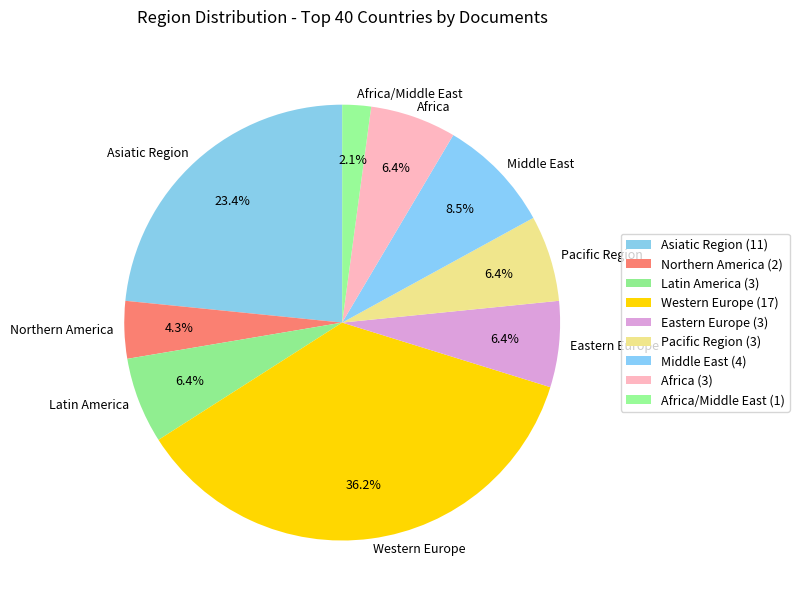

How many segments does this pie chart have?

9